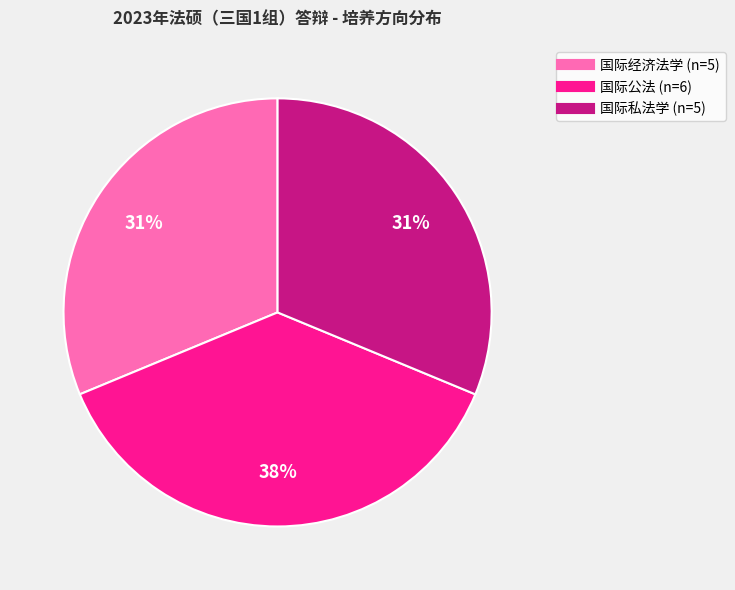

Which category has the biggest portion of the pie?

国际公法